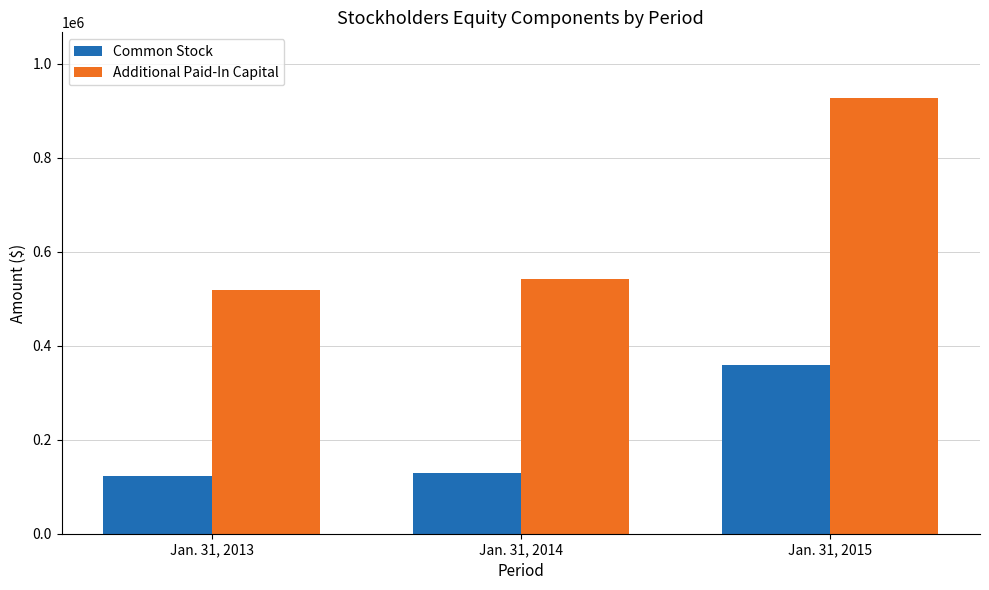

How many values in the Common Stock series are below 129304?

1